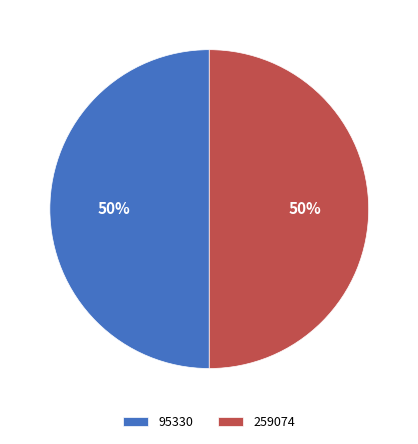

Count the number of slices in the pie.

2